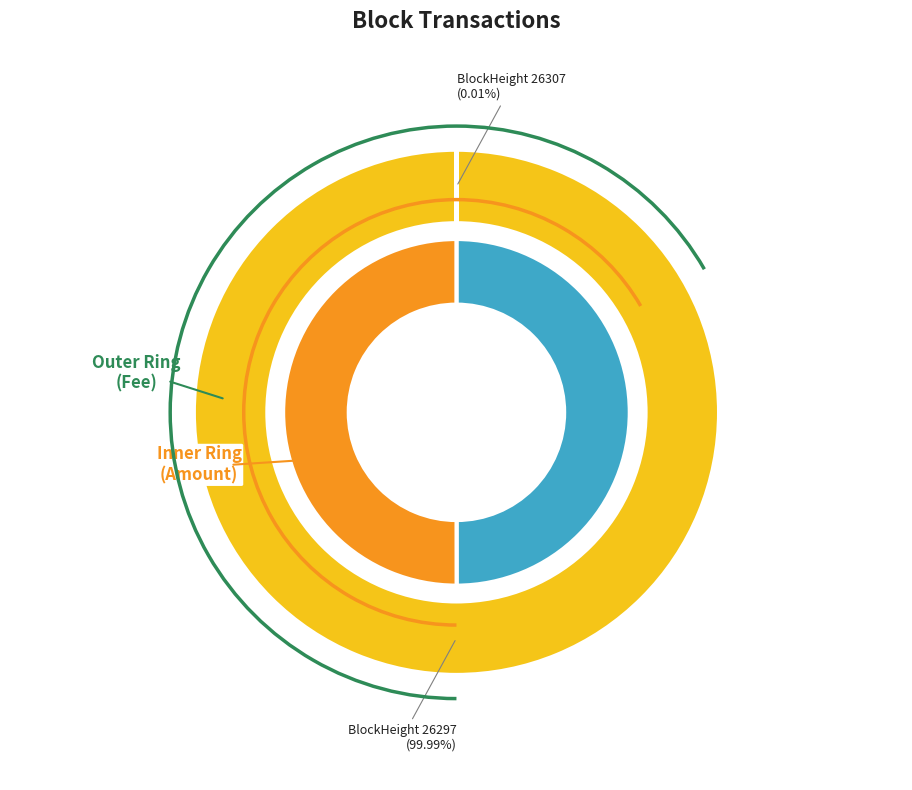

Which slice is the largest?

26297